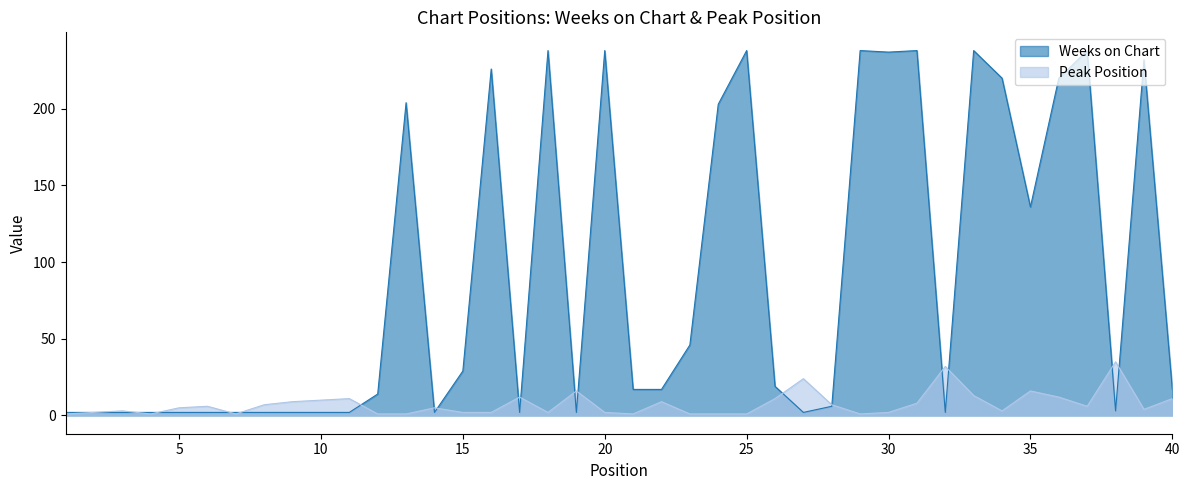

At how many categories does at least one series exceed 30?

18